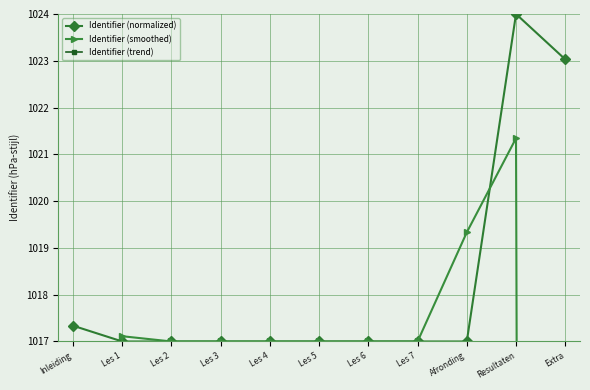

At which label does Identifier (normalized) reach its minimum?

Les 1